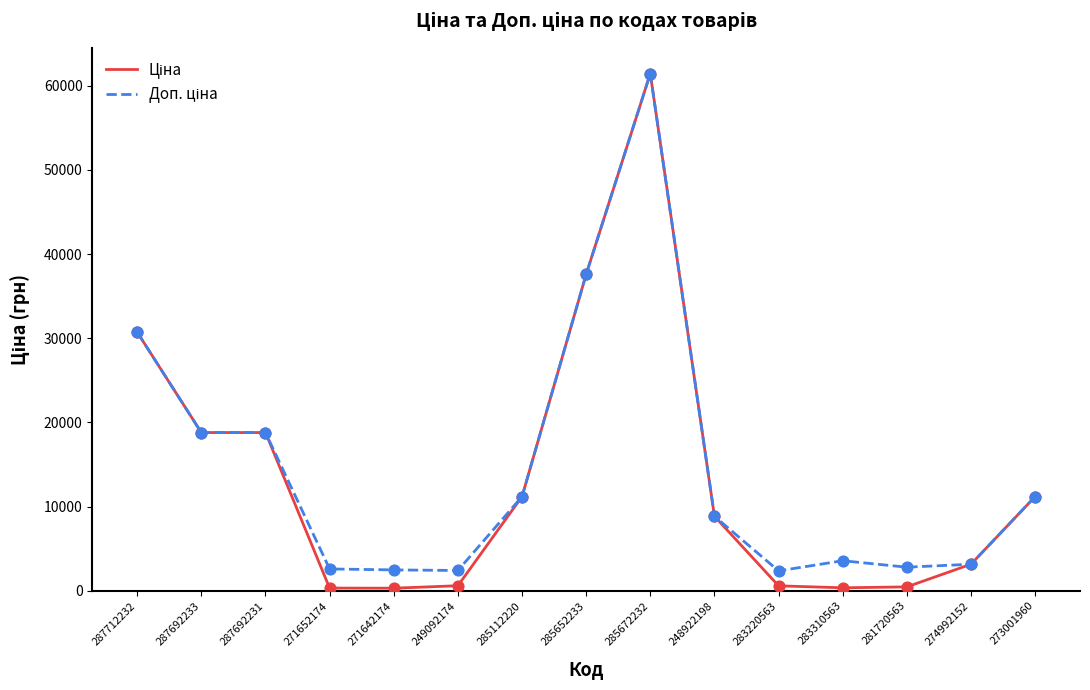

At how many categories does at least one series exceed 50829?

1